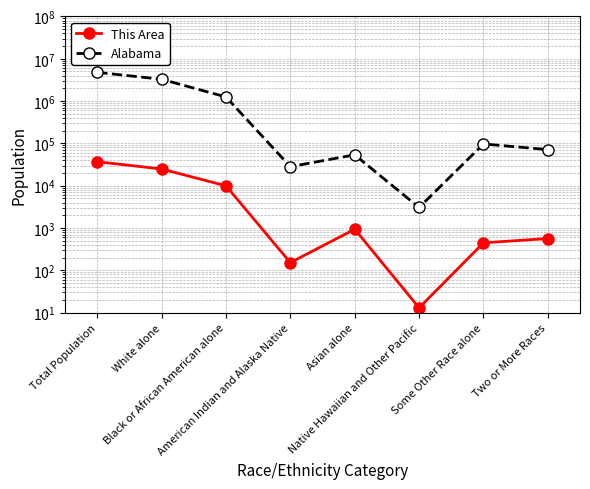

List the series in order of their overall mean, lowest first.

This Area, Alabama